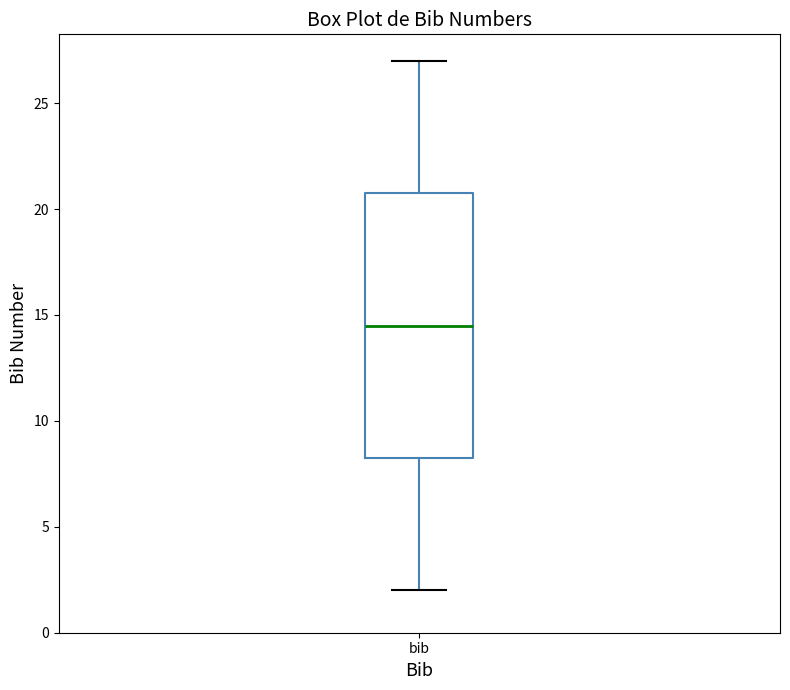

Read this box plot against the y-axis: the position of the median line, the range covered by the box, and the ends of both whiskers. The values are not printed on the chart, so give them approximately, as read against the axis.

median 14.5, box 8.5 to 21.0, whiskers 2.0 to 27.0